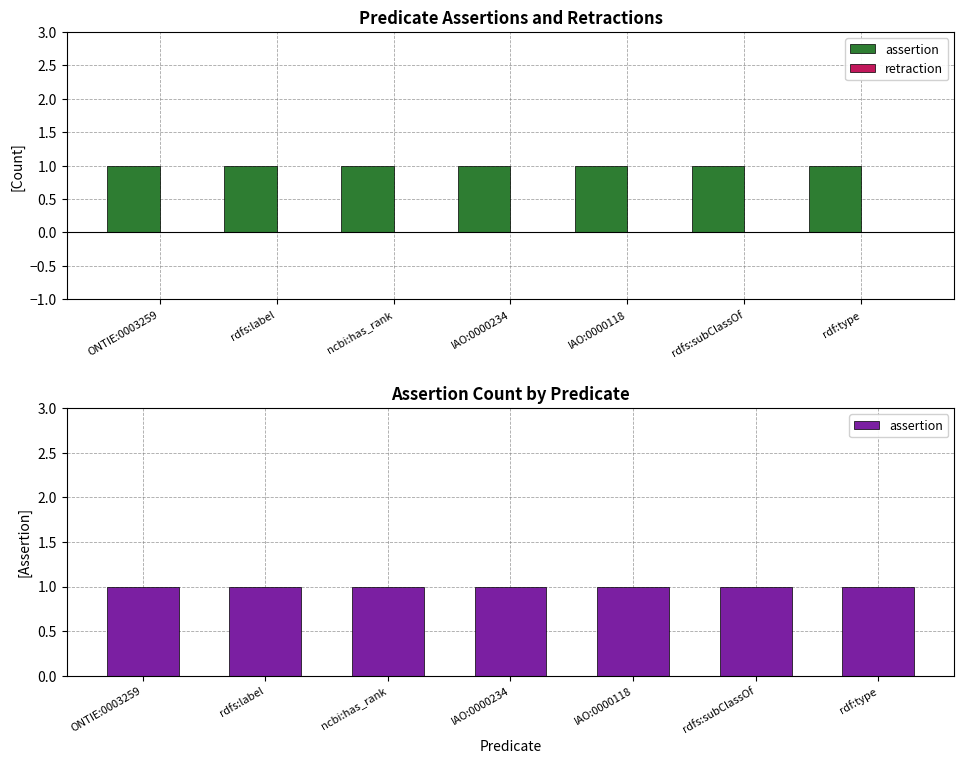

What is the label of the 4th bar from the left?

IAO:0000234